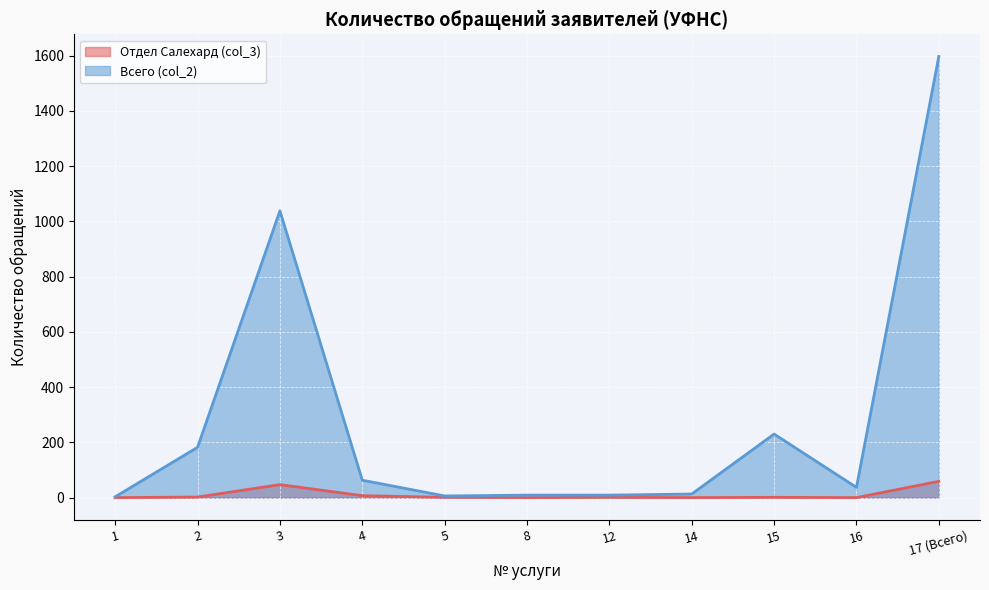

What position from the left is 14?

8